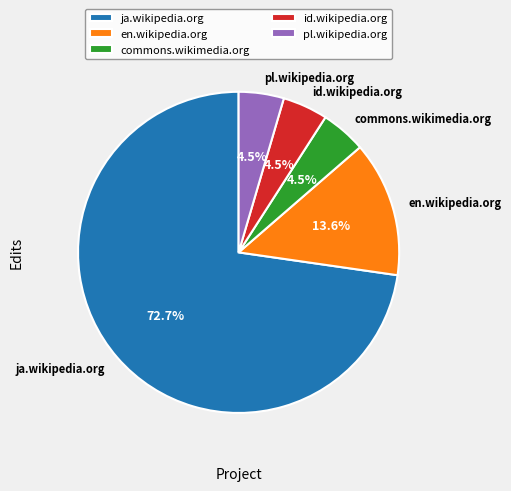

What percentage is the en.wikipedia.org slice, to the nearest percent?

14%